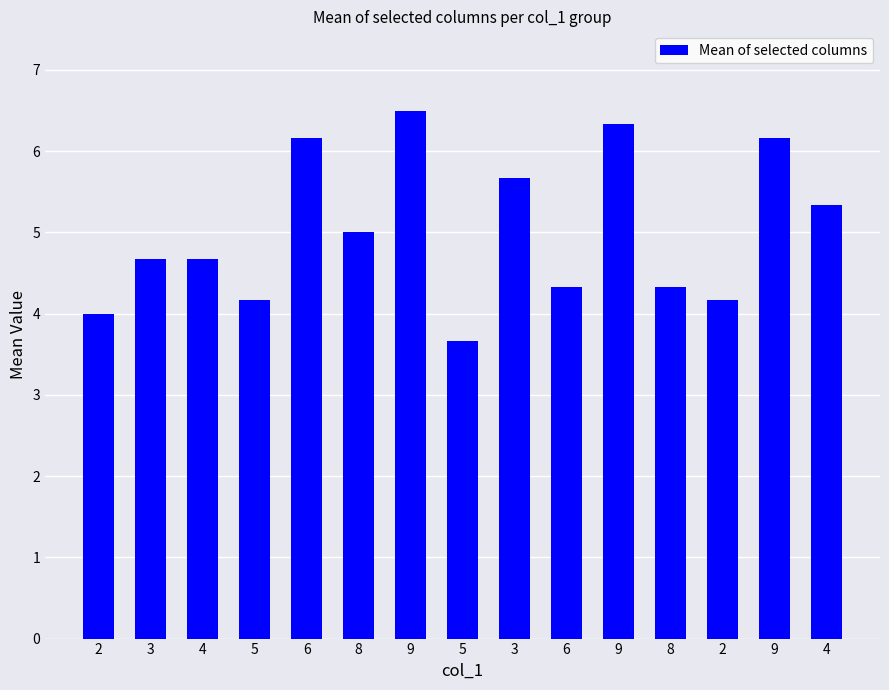

How many bars are there in total?

15